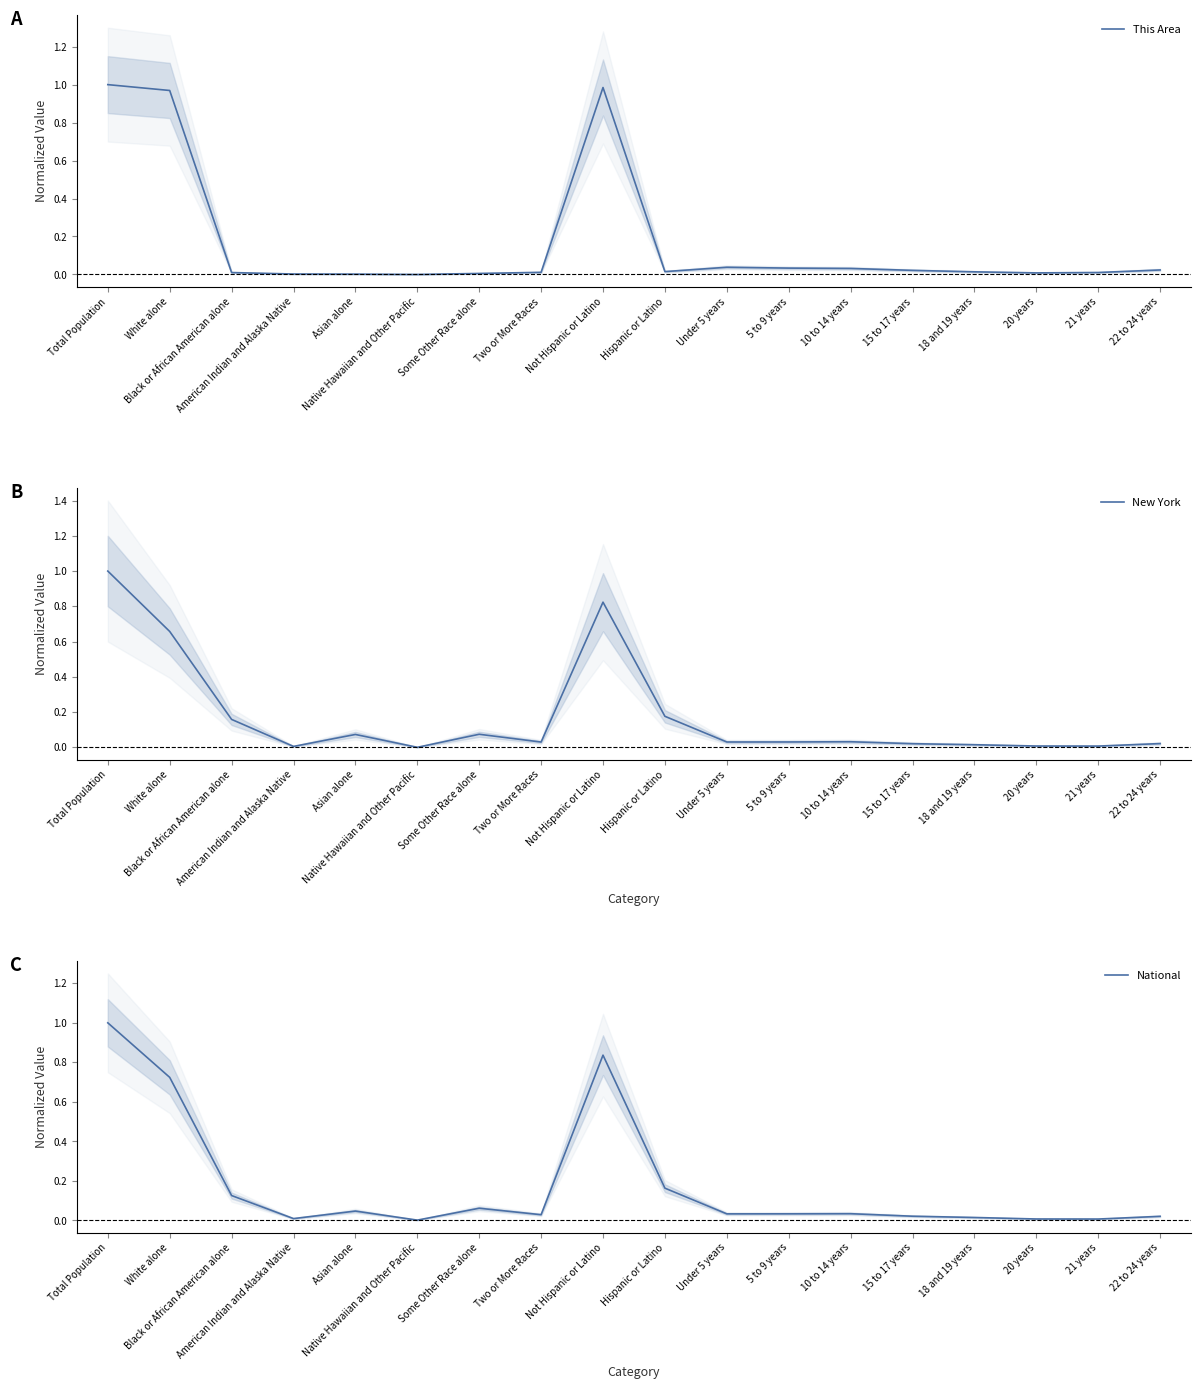

Where is This Area nearest to the value 0?

Native Hawaiian and Other Pacific